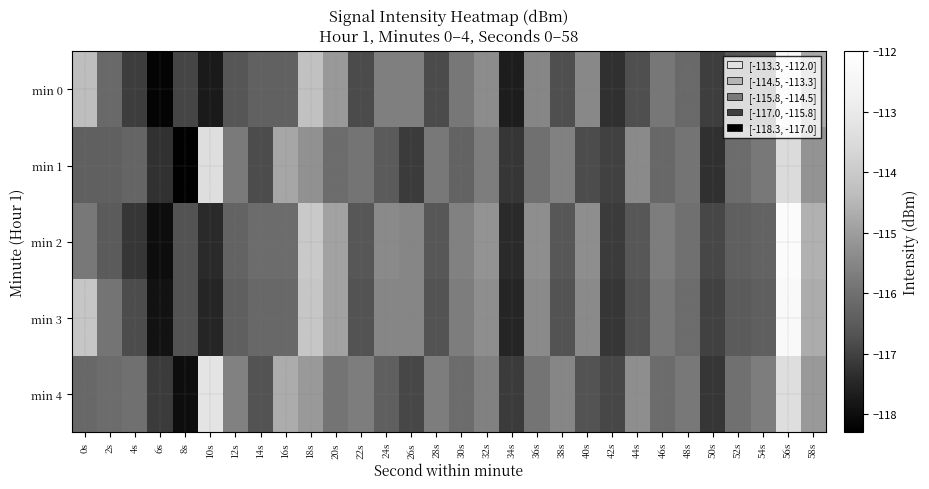

Rank the series by their maximum value, from highest to lowest.

min 2, min 3, min 0, min 4, min 1